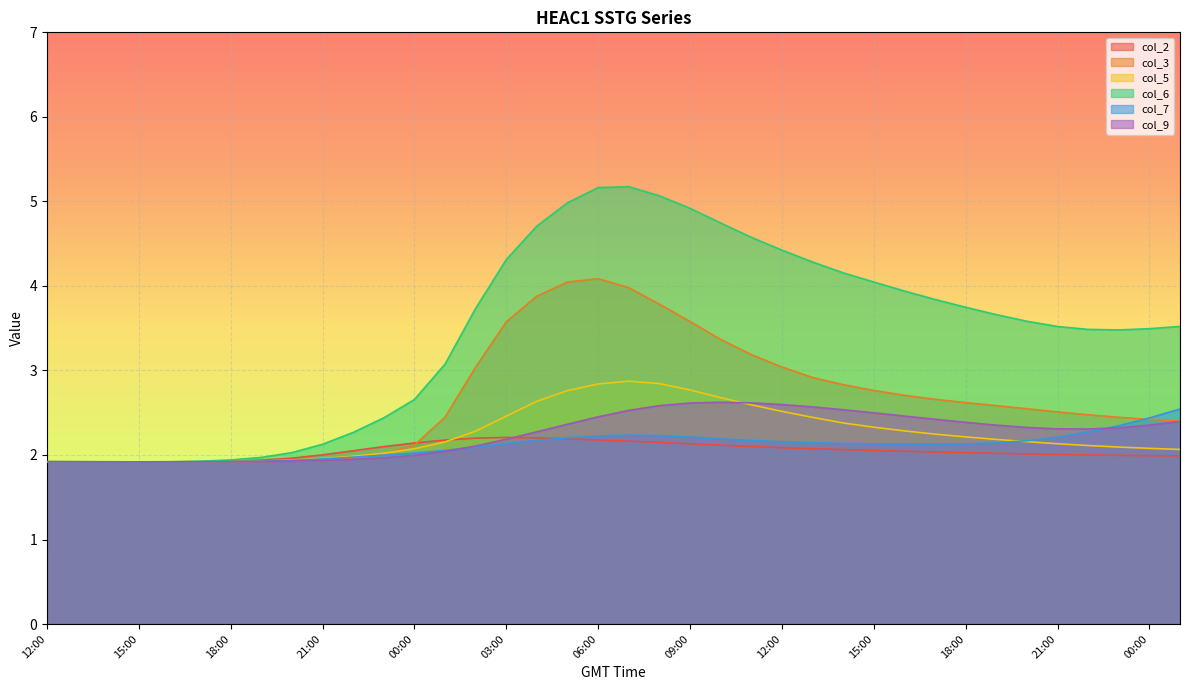

After their last crossing, which series has the higher values: col_9 or col_7?

col_7